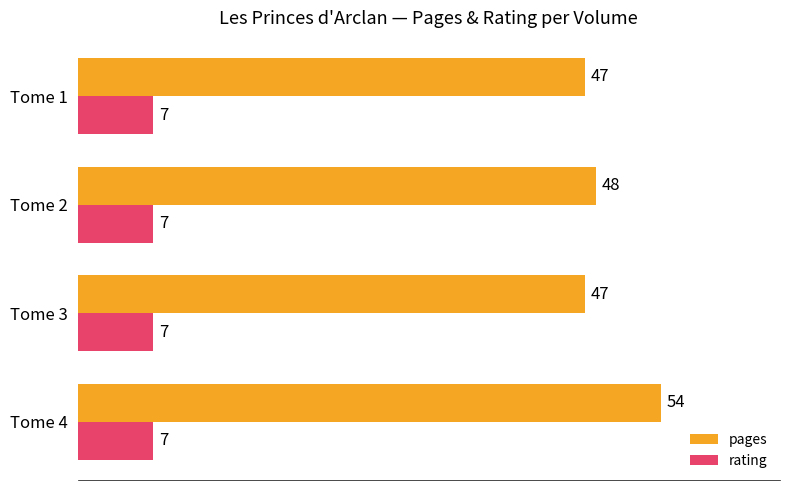

Which series has the largest range (max minus min)?

pages